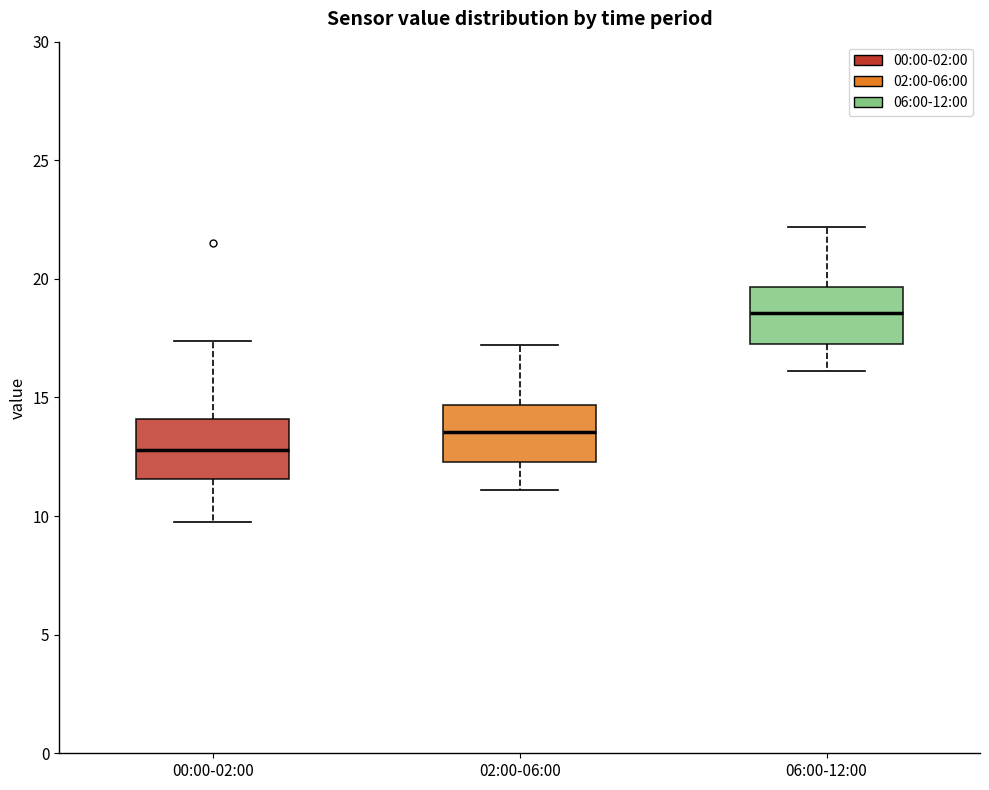

Reading left to right, read every box against the y-axis: the position of its median line, the range the box covers, and the ends of its whiskers. The values are not printed on the chart, so give them approximately, as read against the axis.

00:00-02:00: median 13.0, box 11.5 to 14.0, whiskers 9.5 to 17.5
02:00-06:00: median 13.5, box 12.5 to 14.5, whiskers 11.0 to 17.0
06:00-12:00: median 18.5, box 17.5 to 19.5, whiskers 16.0 to 22.0